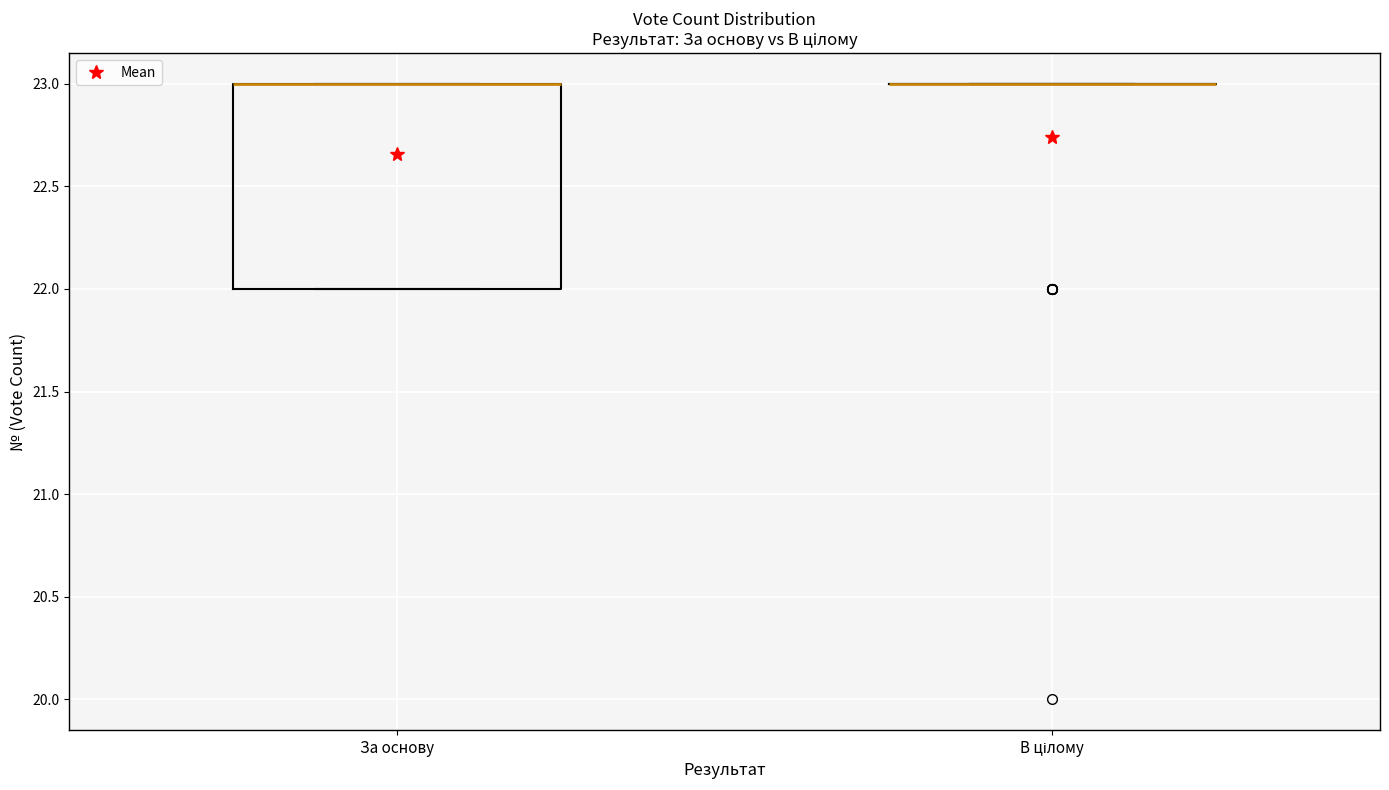

Reading left to right, read every box against the y-axis: the position of its median line, the range the box covers, and the ends of its whiskers. The values are not printed on the chart, so give them approximately, as read against the axis.

За основу: median 23 (drawn on the box's upper edge), box 22 to 23, whiskers 22 to 23
В цілому: box collapsed to a line at 23, whiskers 23 to 23